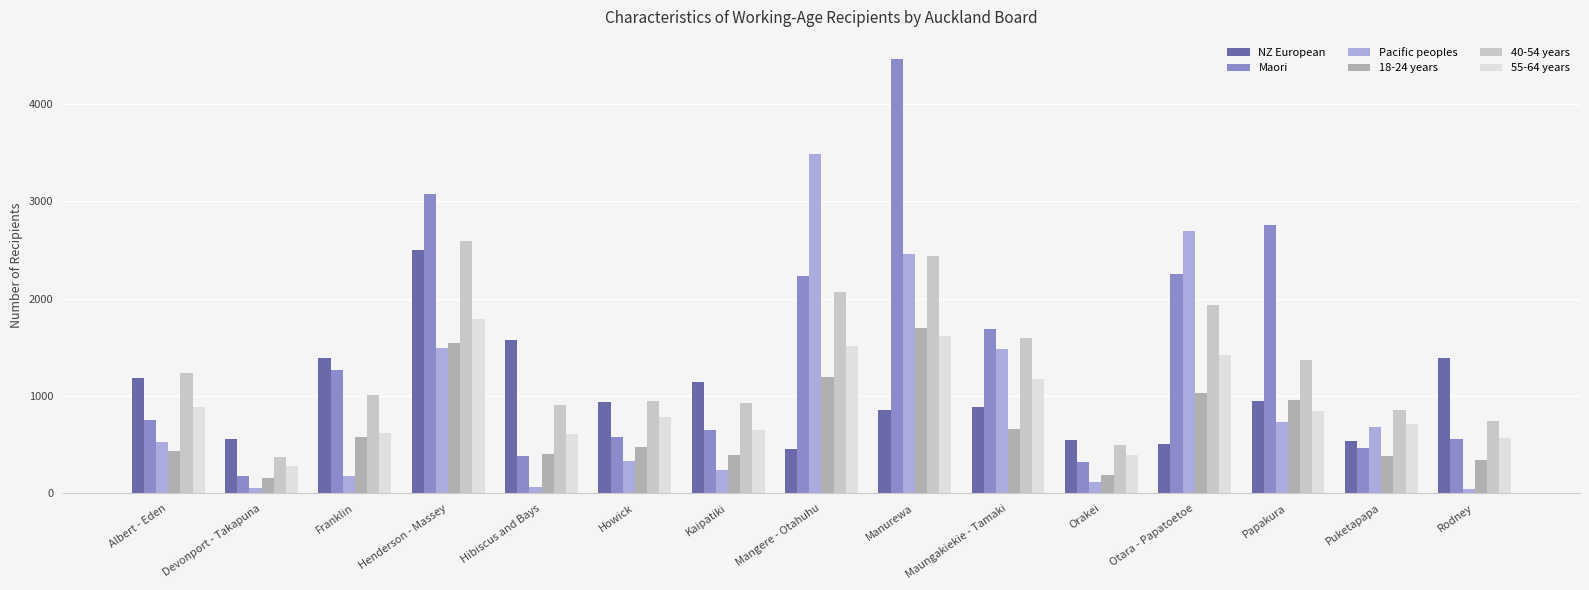

At which category is the sum across all series the highest?

Manurewa